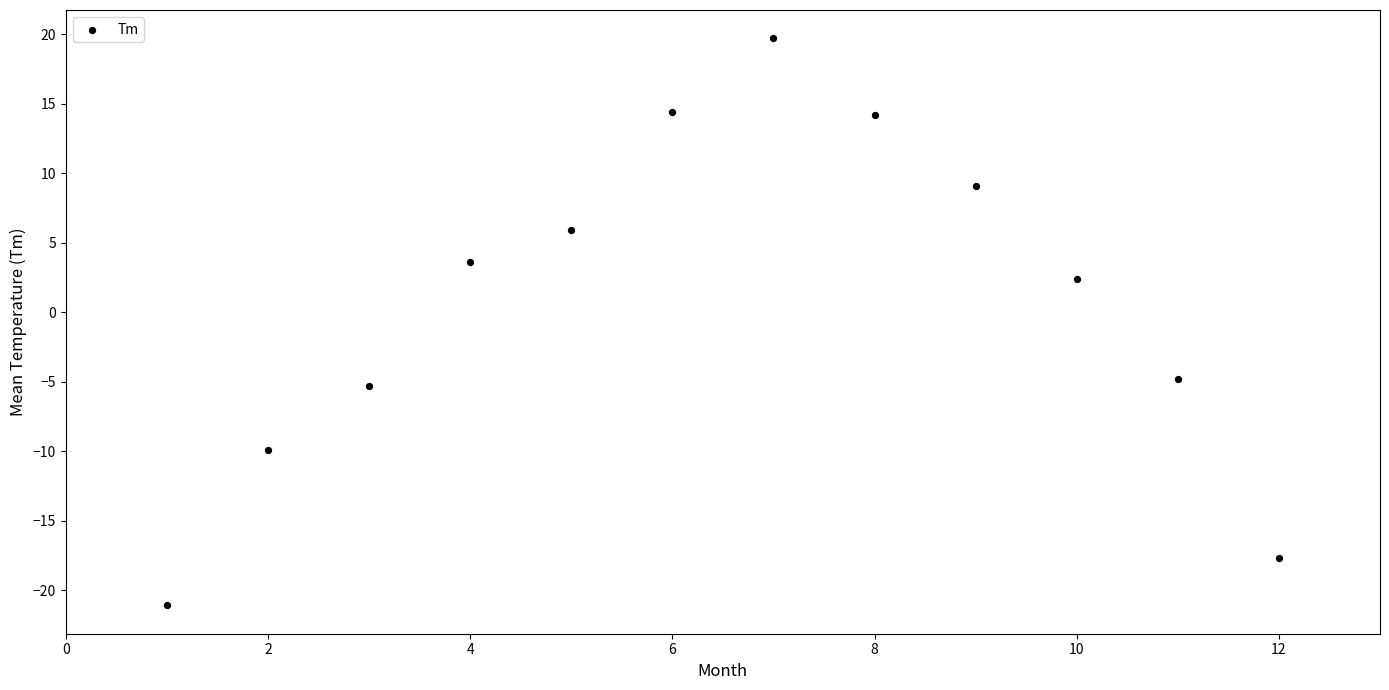

What Y value in the scatter plot is closest to 0?

2.4